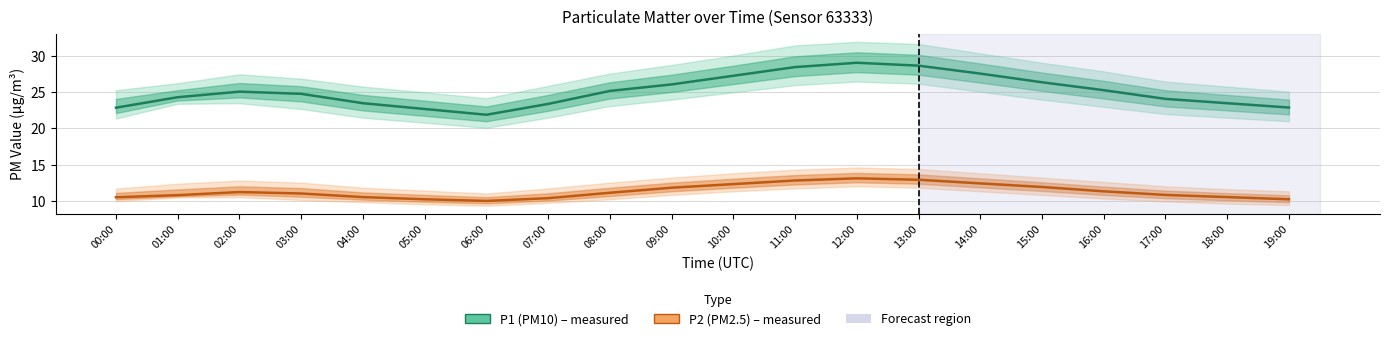

At how many categories does at least one series exceed 24?

13